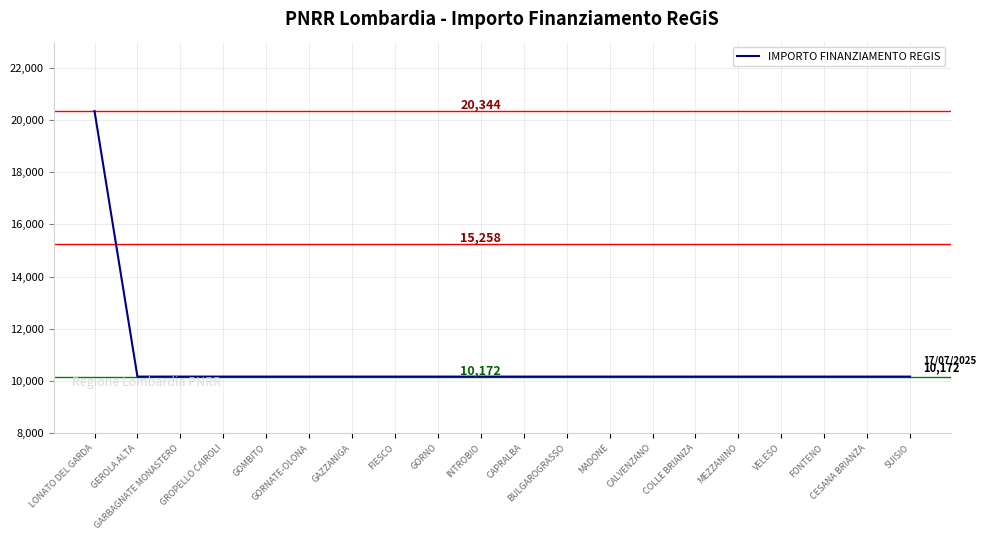

What is the smallest value displayed?

10172